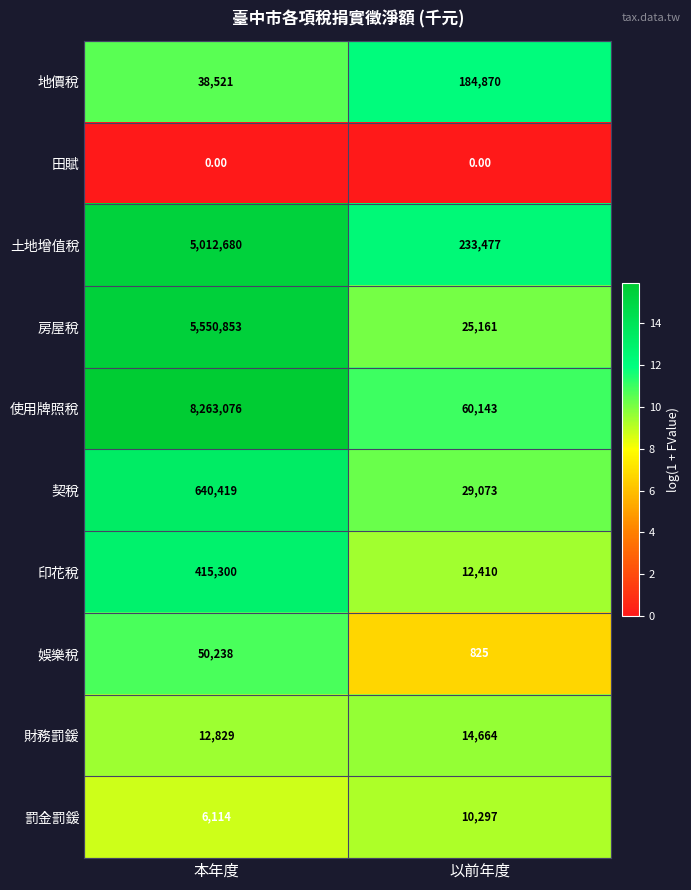

Which series changed the most between 本年度 and 以前年度?

使用牌照稅